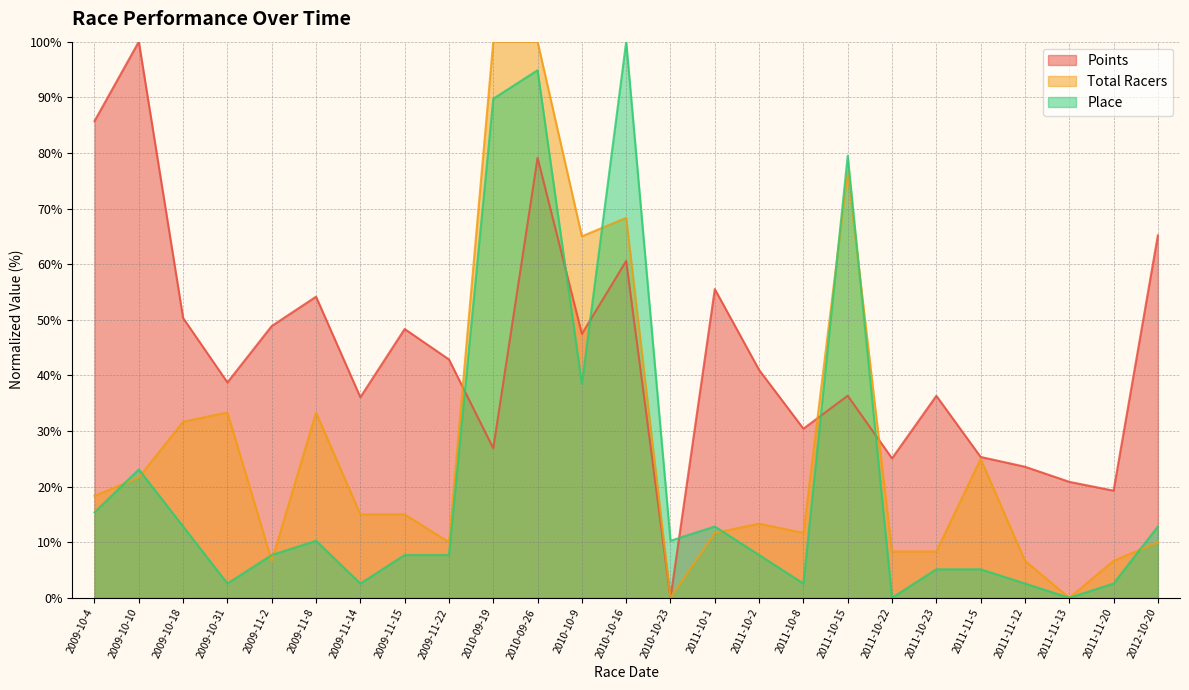

How many values in Place are above zero?

23